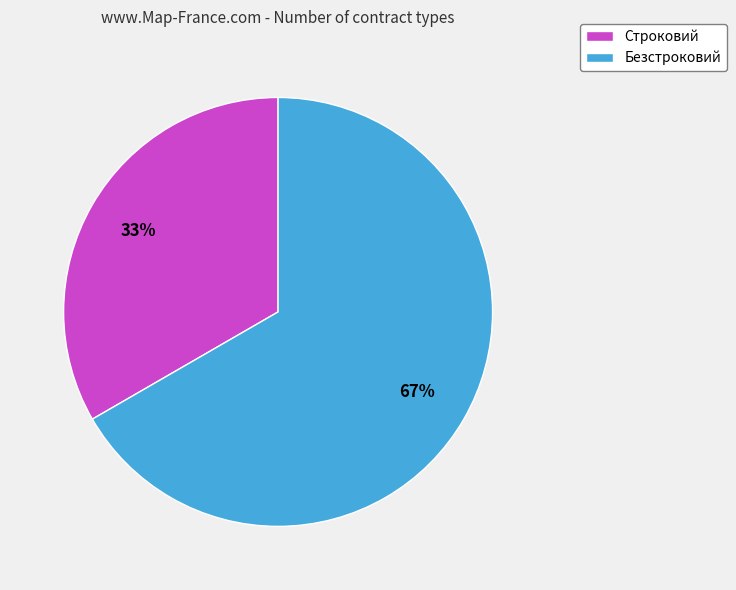

Is the sum of Строковий and Безстроковий greater than half?

Yes